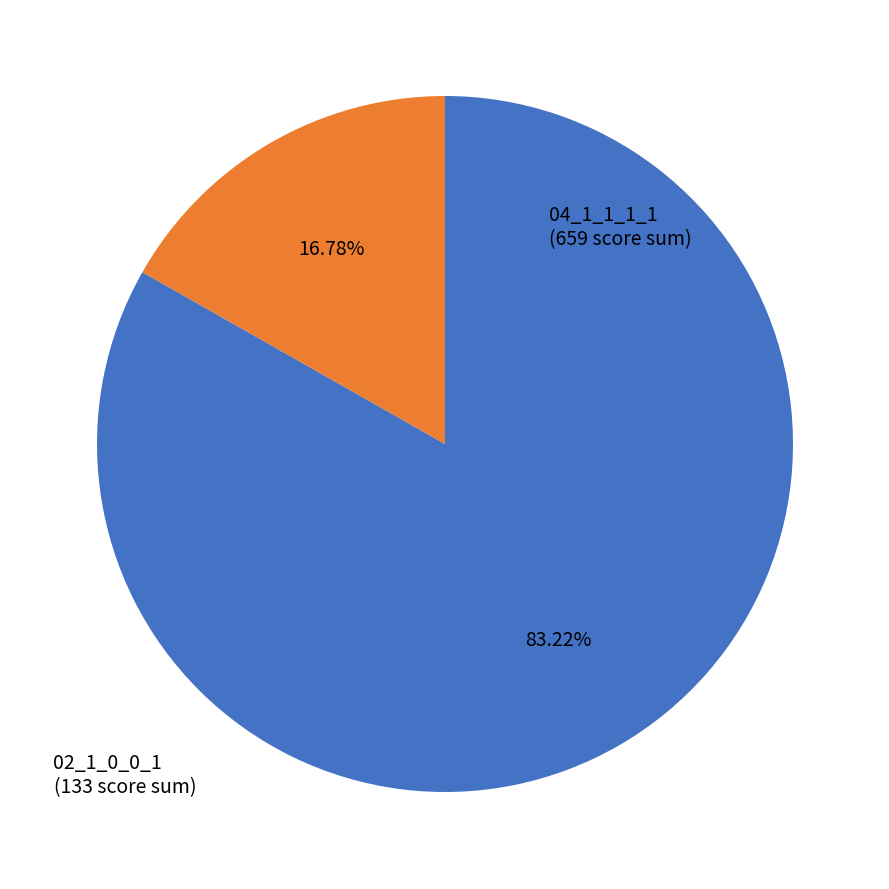

Is there any slice that represents more than half of the pie?

Yes